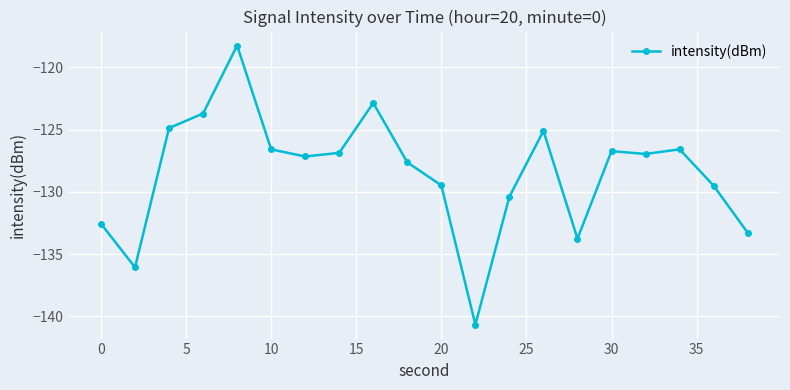

What is the minimum value shown in the chart?

-140.7